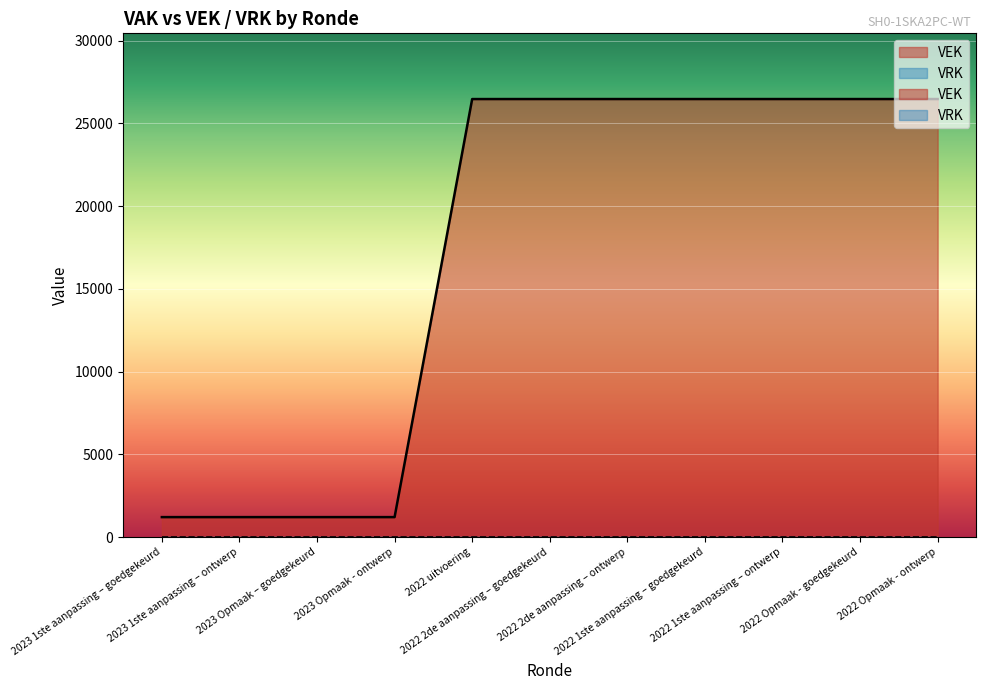

True or false: the data shows 36672 at 2022 2de aanpassing – goedgekeurd.

False